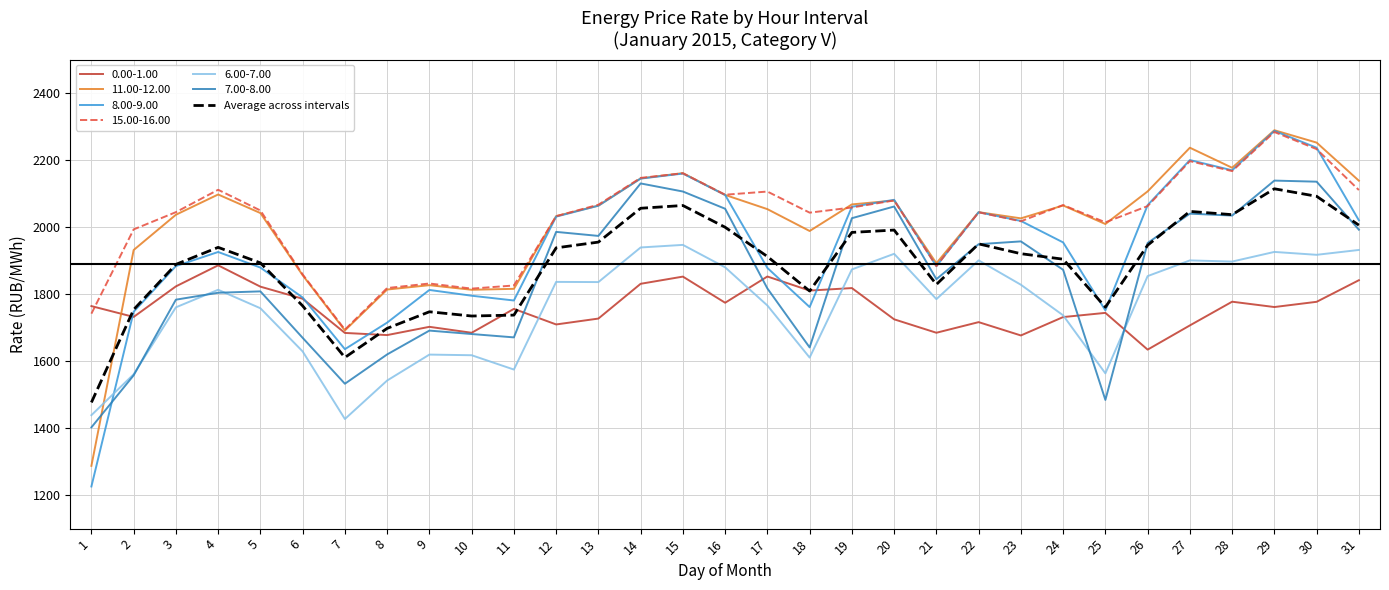

Read the 15.00-16.00 value at 30.

2232.6